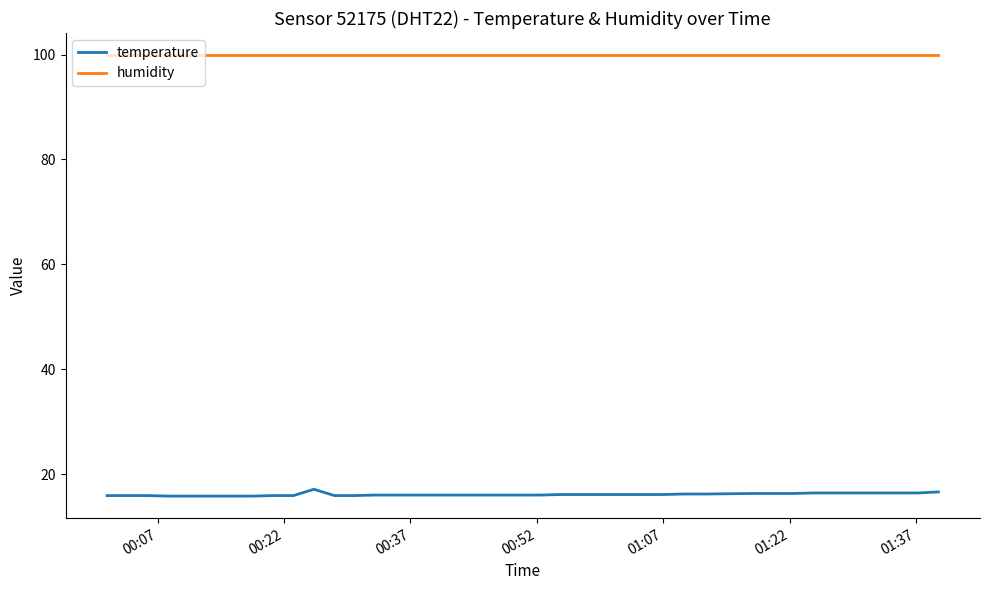

List the series in order of their overall mean, lowest first.

temperature, humidity